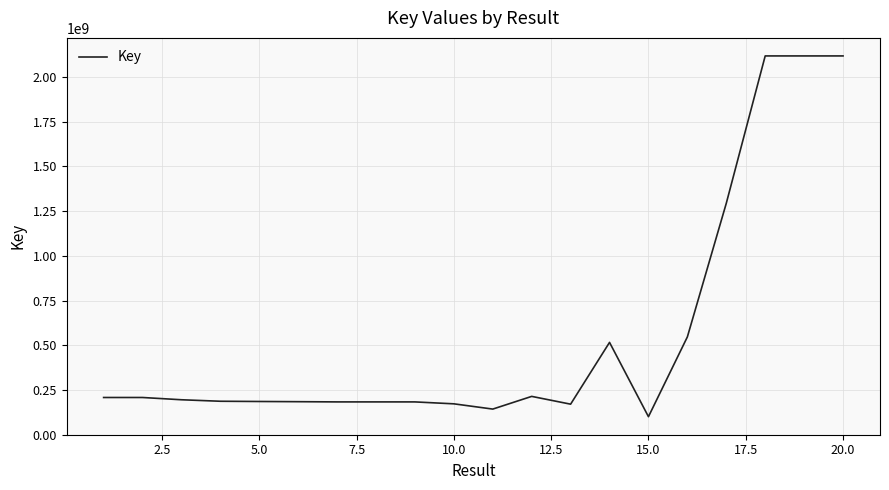

What is the greatest value displayed?

2117889518